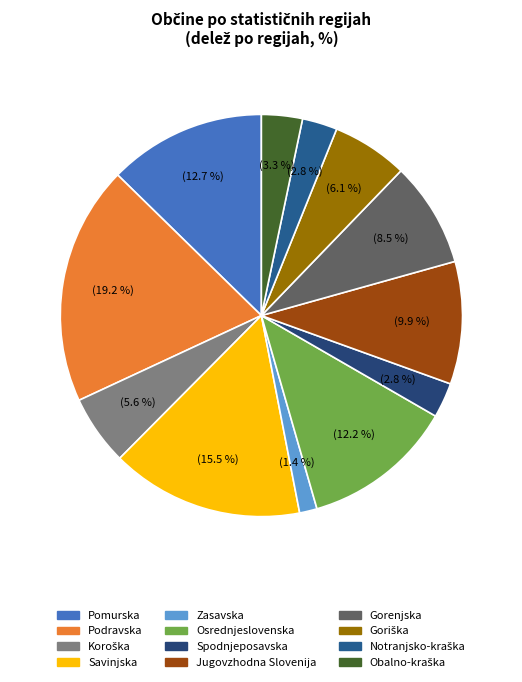

Which slice is the smallest?

Zasavska